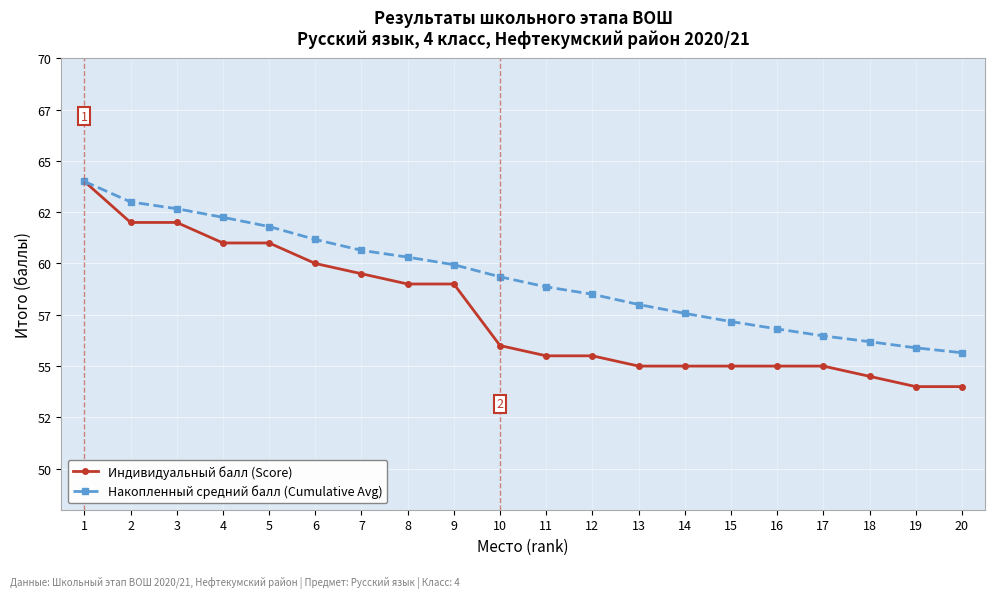

Reading left to right, extract all data points from this chart.

Индивидуальный балл (Score): 64.0	62.0	62.0	61.0	61.0	60.0	59.5	59.0	59.0	56.0	55.5	55.5	55.0	55.0	55.0	55.0	55.0	54.5	54.0	54.0
Накопленный средний балл (Cumulative Avg): 64.0	63.0	62.7	62.2	61.8	61.2	60.6	60.3	59.9	59.4	58.9	58.5	58.0	57.6	57.2	56.8	56.5	56.2	55.9	55.6